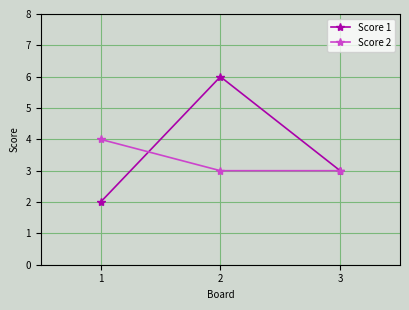

Count the number of categories in the chart.

3